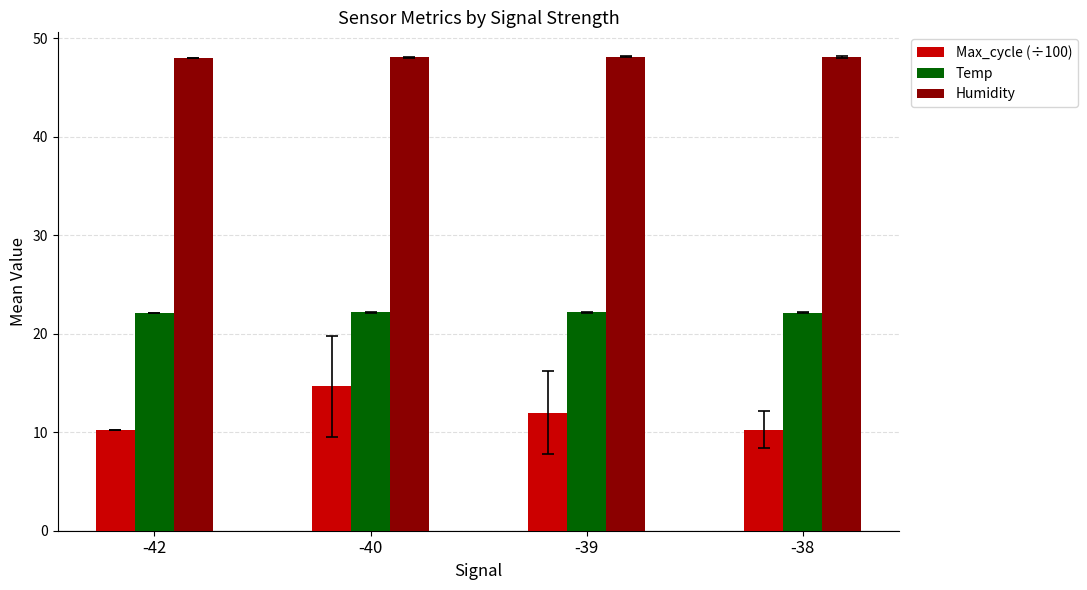

Reading right to left, list all the values displayed in this chart.

Max_cycle (÷100): -38=10.2	-39=12.0	-40=14.6	-42=10.3
Temp: -38=22.1	-39=22.1	-40=22.1	-42=22.1
Humidity: -38=48.1	-39=48.1	-40=48.0	-42=48.0